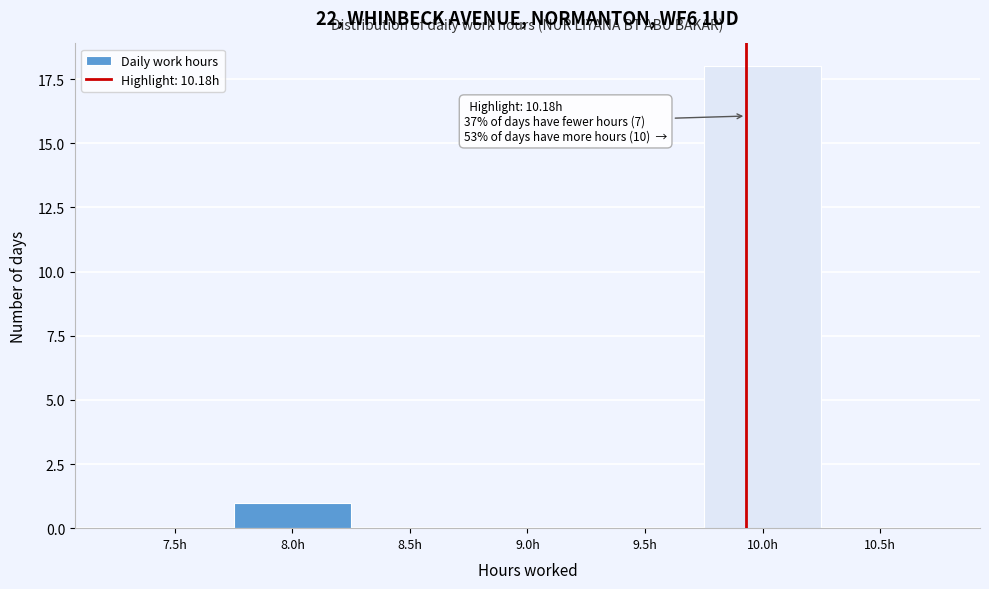

Reading left to right, what are all the values shown in this chart?

7.5h=0	8.0h=1	8.5h=0	9.0h=0	9.5h=0	10.0h=18	10.5h=0